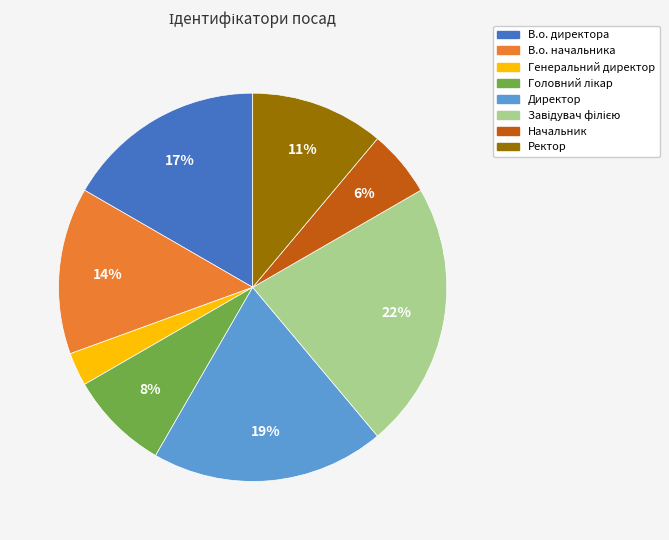

To the nearest percent, what portion does Начальник represent?

6%